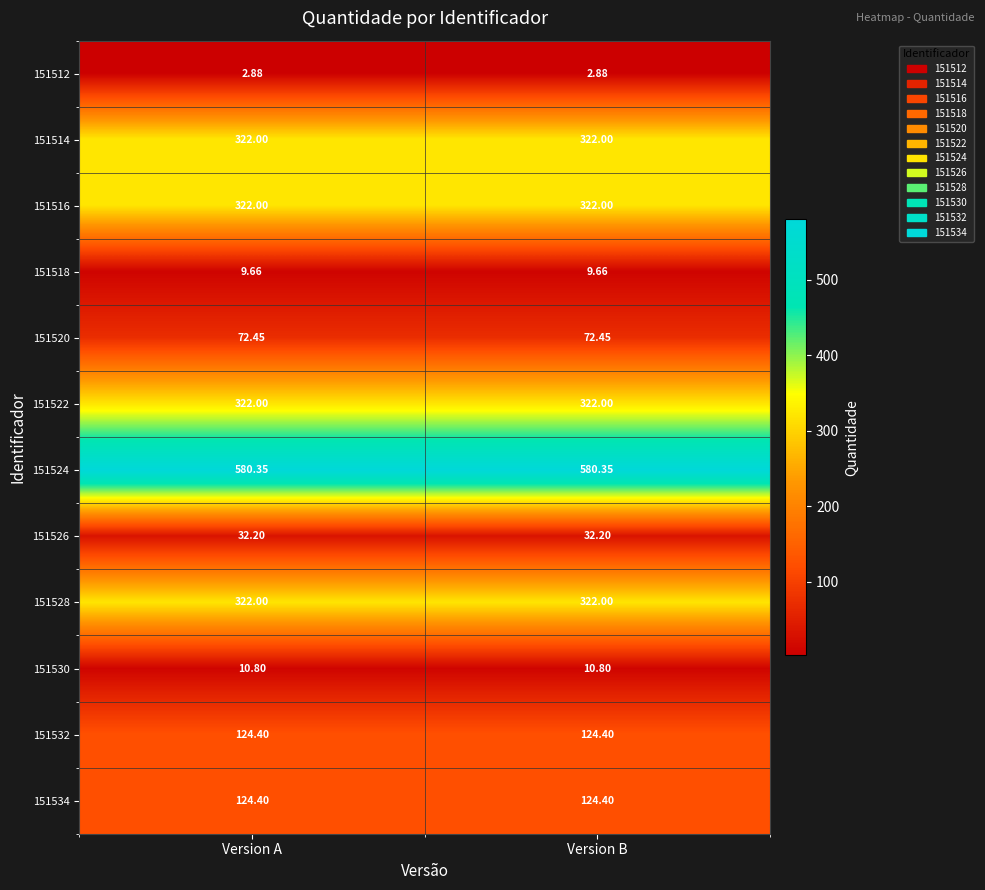

Is the value of 151518 at Version B greater than the value of 151522 at Version B?

No